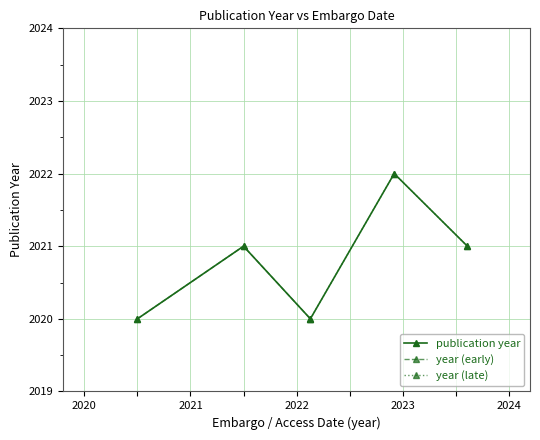

At which label does the data first exceed 2021?

2022-12-06